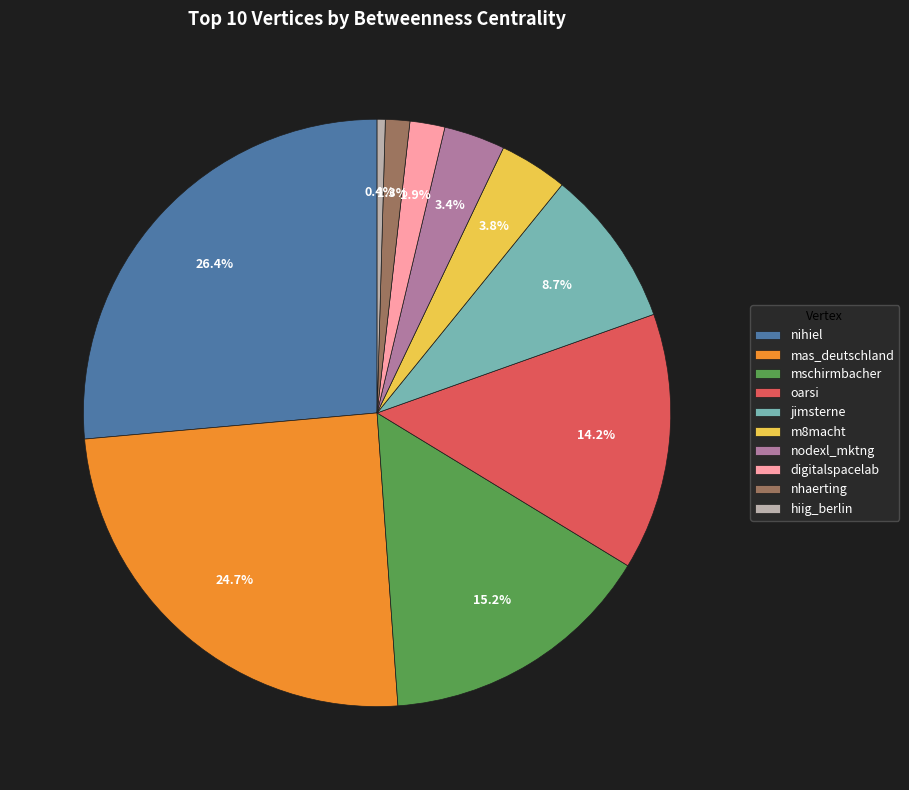

Do oarsi and nodexl_mktng together represent more than half of the pie?

No